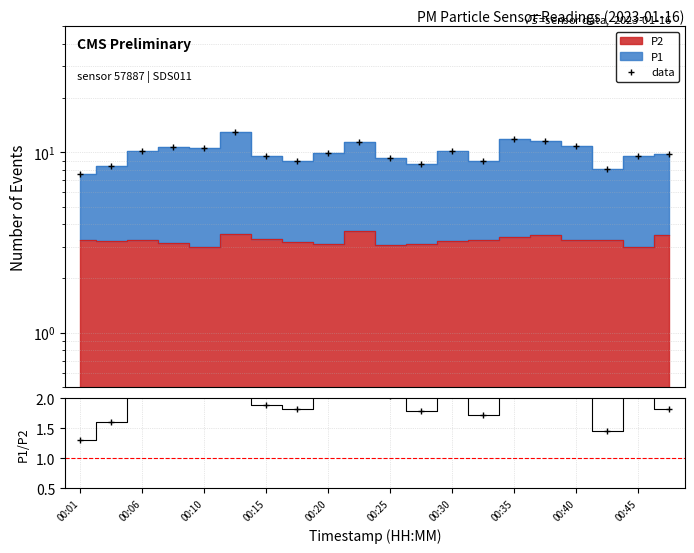

Reading right to left, list all the values displayed in this chart.

9.8	9.5	8.1	10.8	11.5	11.9	8.9	10.2	8.7	9.4	11.4	9.9	8.9	9.5	12.9	10.6	10.8	10.2	8.4	7.6